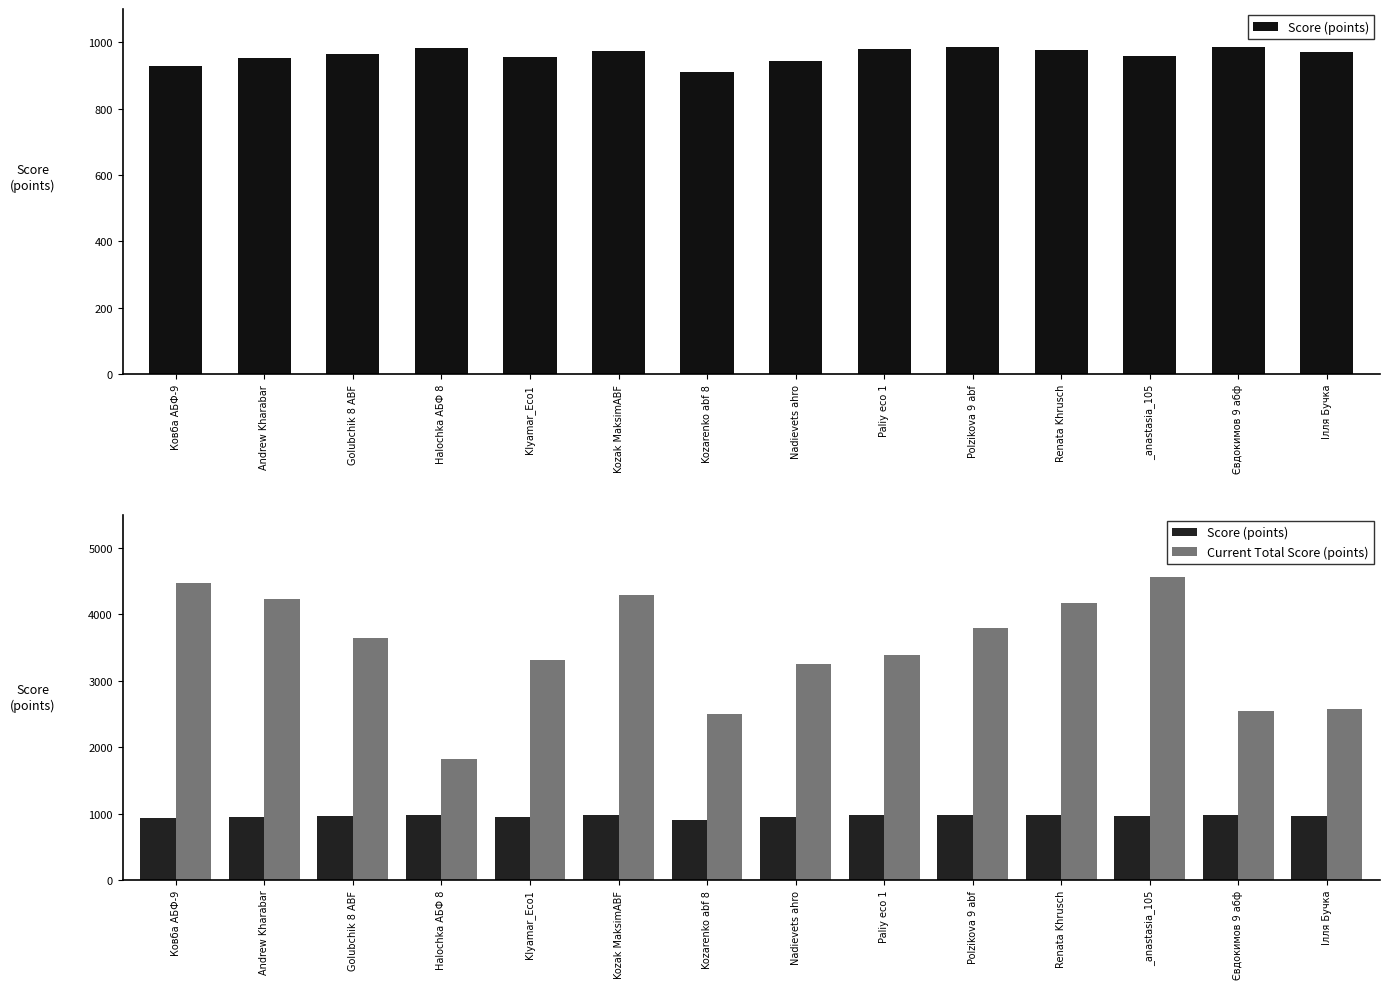

Which category has the lowest value across all series?

Kozarenko abf 8